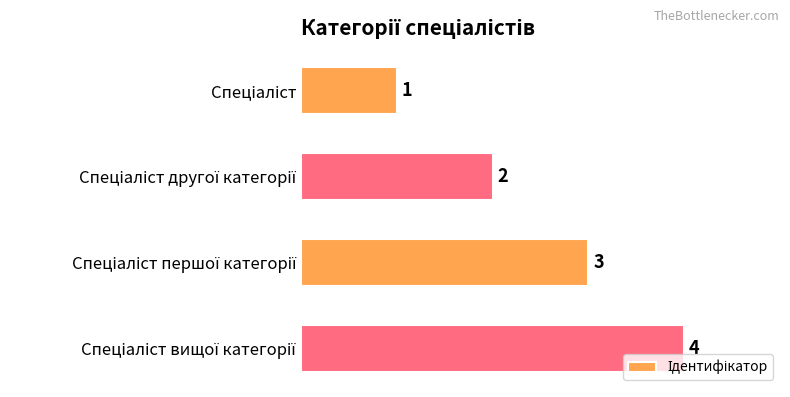

What is the value of the 3rd bar from the top?

3